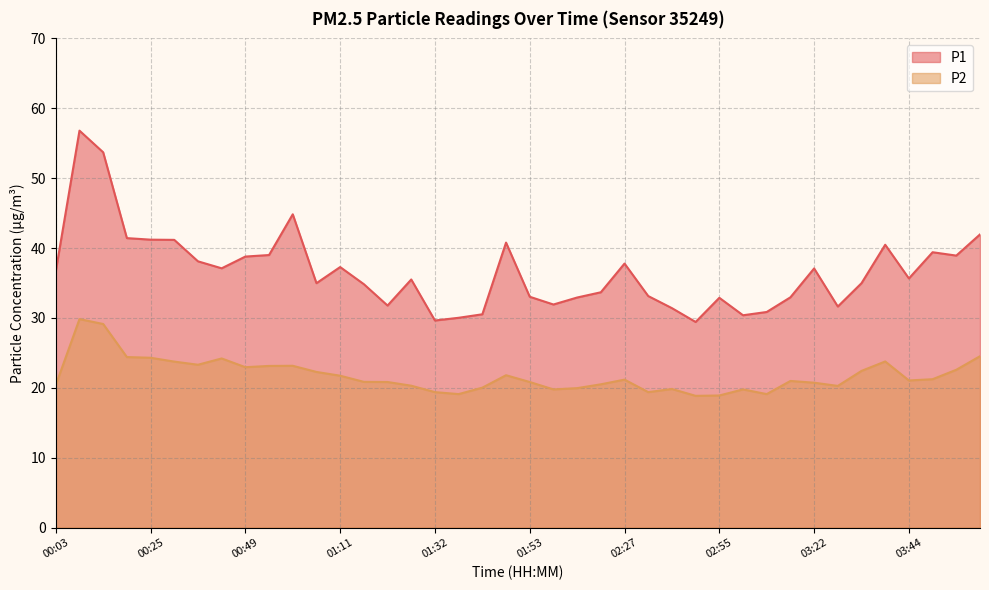

What is the sum of the P2 values at 01:11 and 03:55?

44.3